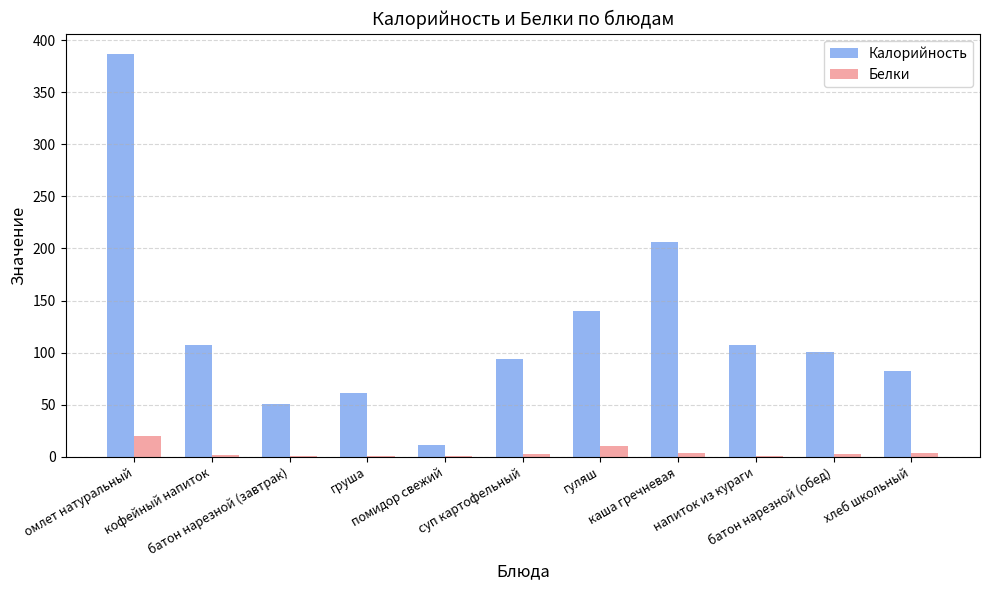

Which series has the largest total across all categories?

Калорийность